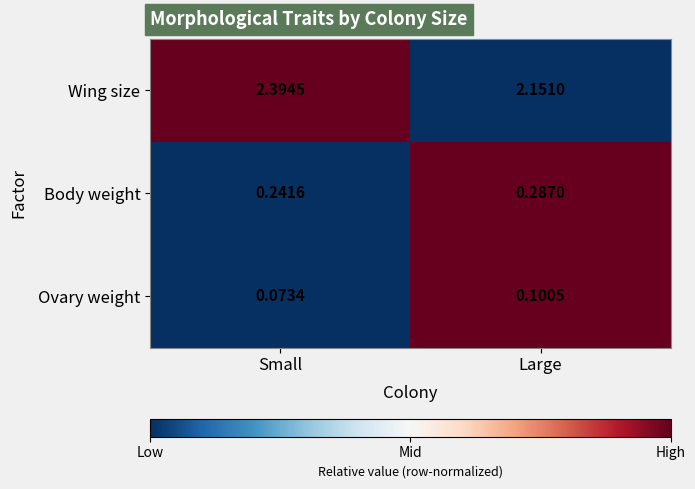

List the series in order of their peak value, lowest first.

Ovary weight, Body weight, Wing size